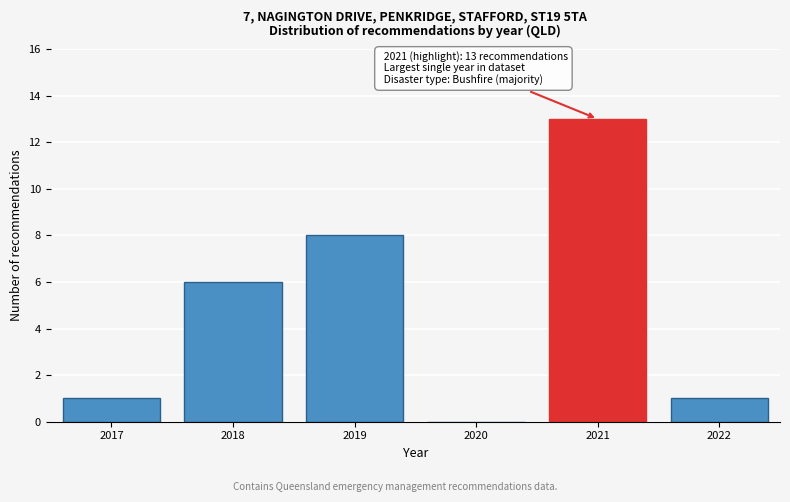

Reading right to left, list all the values displayed in this chart.

2022=1	2021=13	2020=0	2019=8	2018=6	2017=1